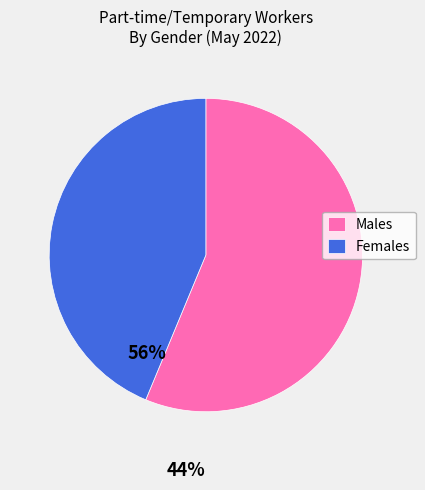

Rank the categories by value from lowest to highest.

Females, Males